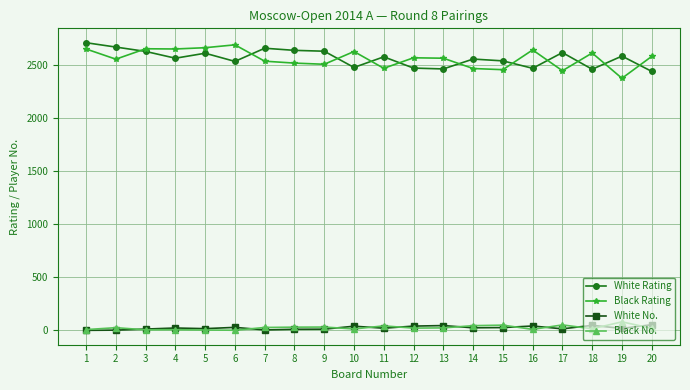

The White Rating series shows 2539 at 15. True or false?

True